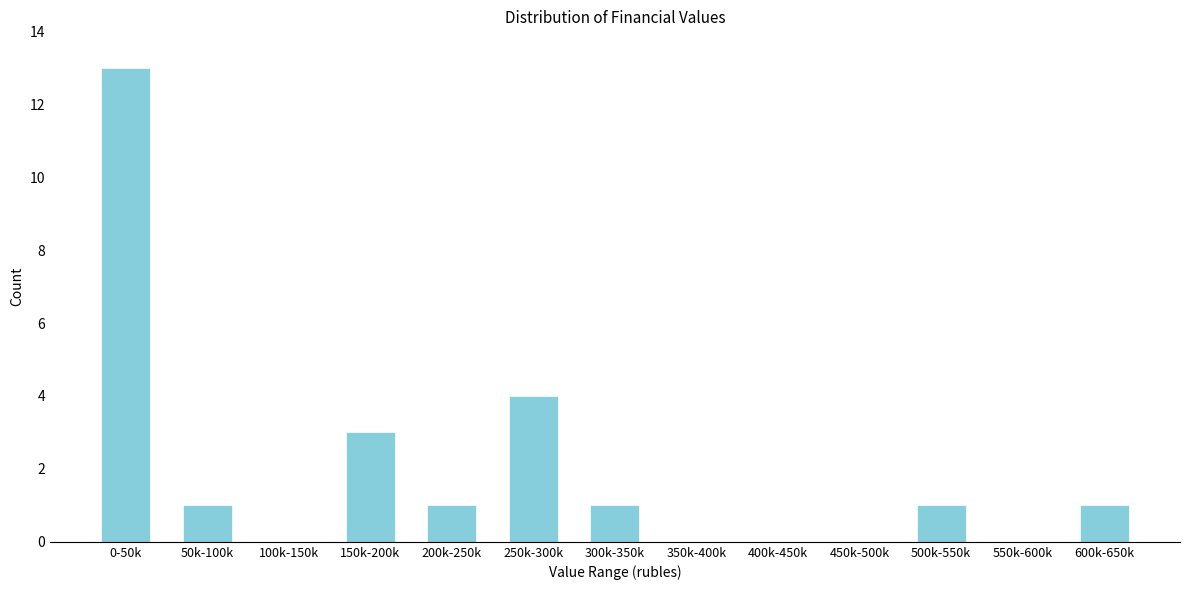

Reading left to right, transcribe all the data shown in this chart.

0-50k=13	50k-100k=1	100k-150k=0	150k-200k=3	200k-250k=1	250k-300k=4	300k-350k=1	350k-400k=0	400k-450k=0	450k-500k=0	500k-550k=1	550k-600k=0	600k-650k=1